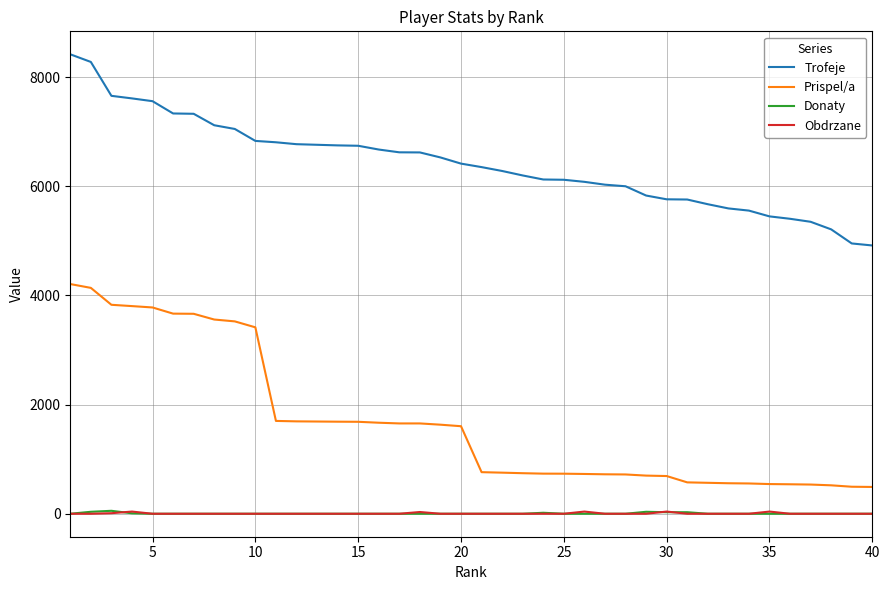

Which series has the largest total across all categories?

Trofeje